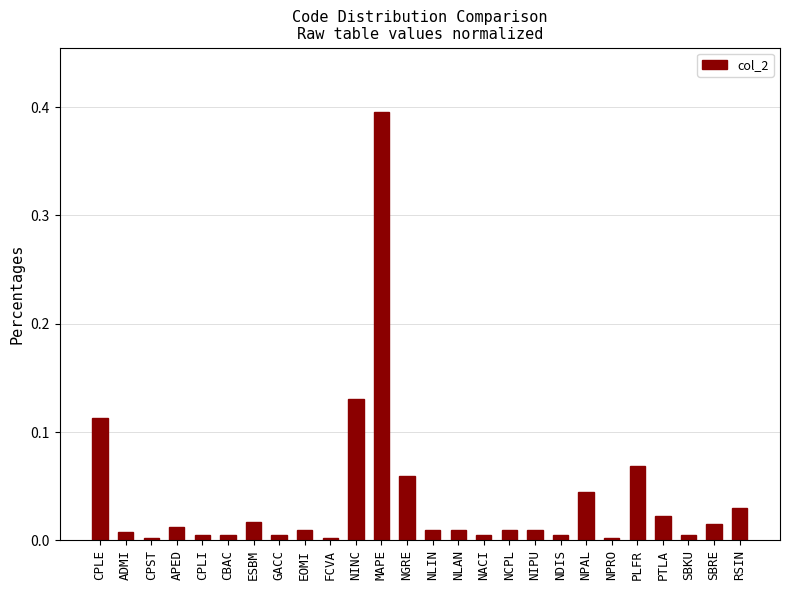

Is it true that the value at CBAC is 0.0?

True